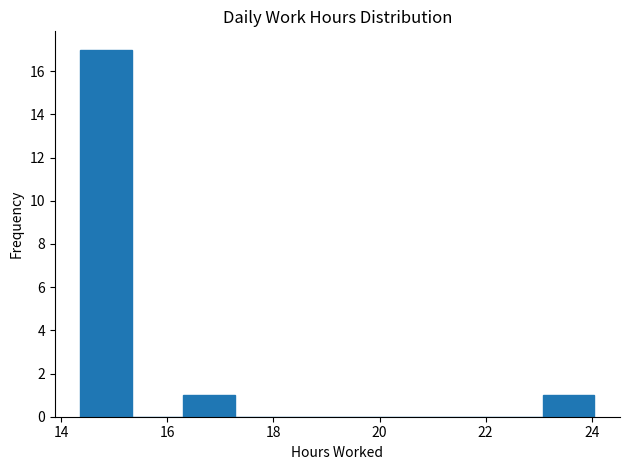

Reading left to right, transcribe this chart: for each bar, give the range it covers on the x-axis and its height. Neither the bar edges nor the heights are printed on the chart, so give them approximately, as read against the axes.

14.4 to 15.4: 17
15.4 to 16.2: 0
16.2 to 17.2: 1
17.2 to 18.2: 0
18.2 to 19.2: 0
19.2 to 20.2: 0
20.2 to 21.2: 0
21.2 to 22.2: 0
22.2 to 23.0: 0
23.0 to 24.0: 1